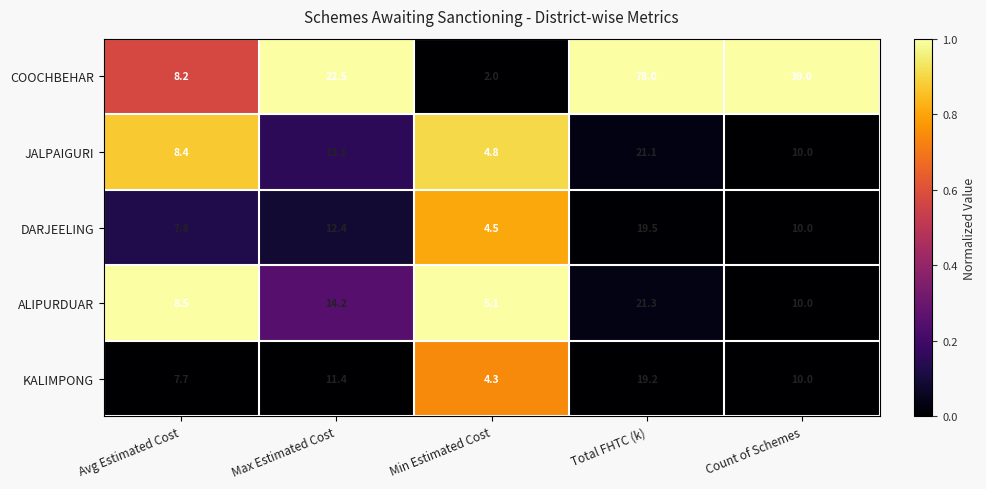

Reading left to right, extract all data points from this chart.

COOCHBEHAR: 8.2	22.5	2.0	78.0	39.0
JALPAIGURI: 8.4	13.1	4.8	21.1	10.0
DARJEELING: 7.8	12.4	4.5	19.5	10.0
ALIPURDUAR: 8.5	14.2	5.1	21.3	10.0
KALIMPONG: 7.7	11.4	4.3	19.2	10.0